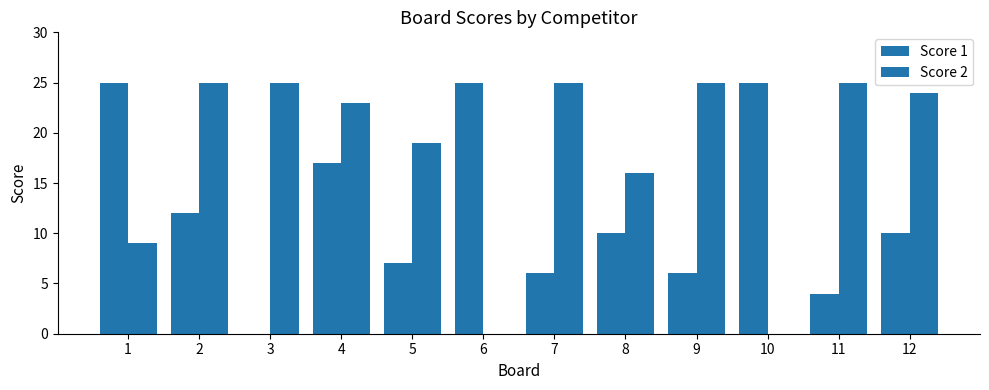

Count the number of categories in the chart.

12